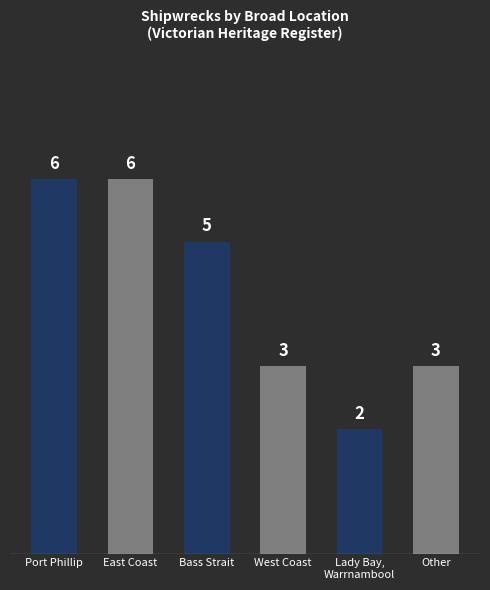

What is the smallest value displayed?

2